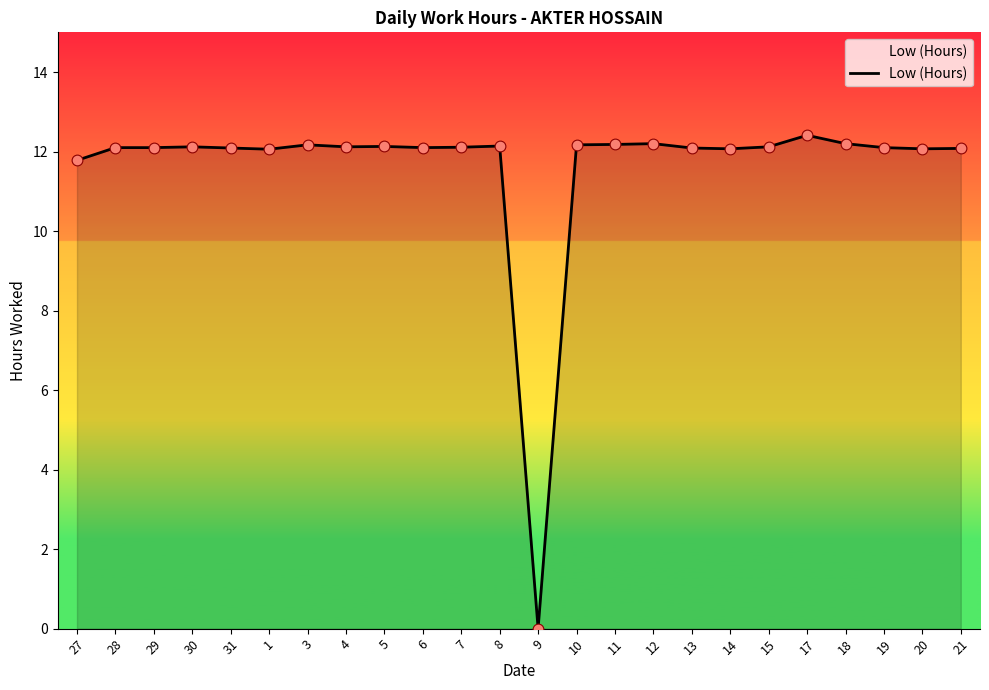

Which has a higher value, 5 or 9?

5